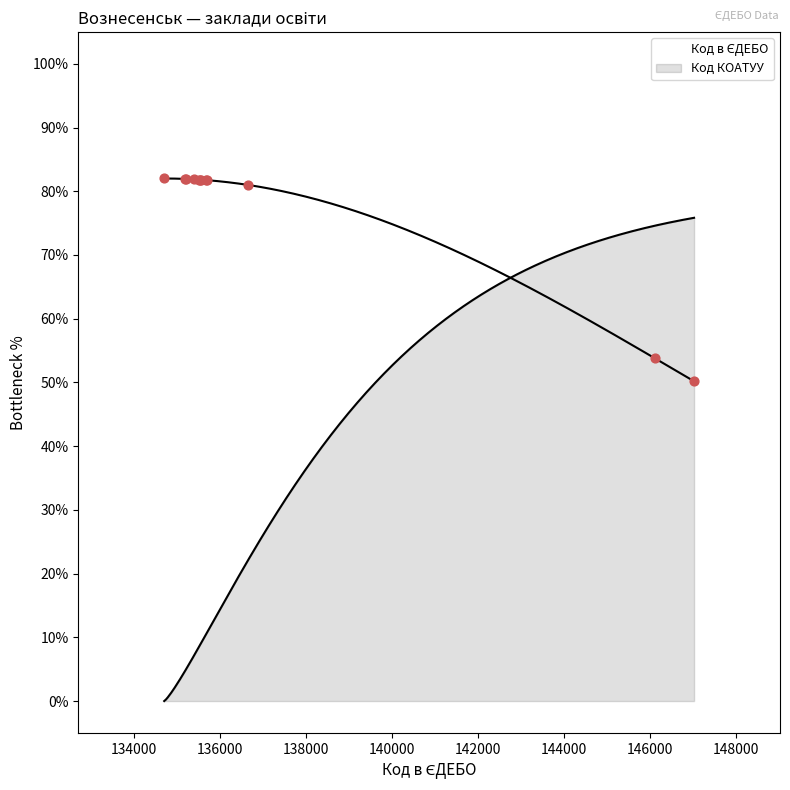

What is the ratio of the value at 135566 to the value at 135677?

1.0